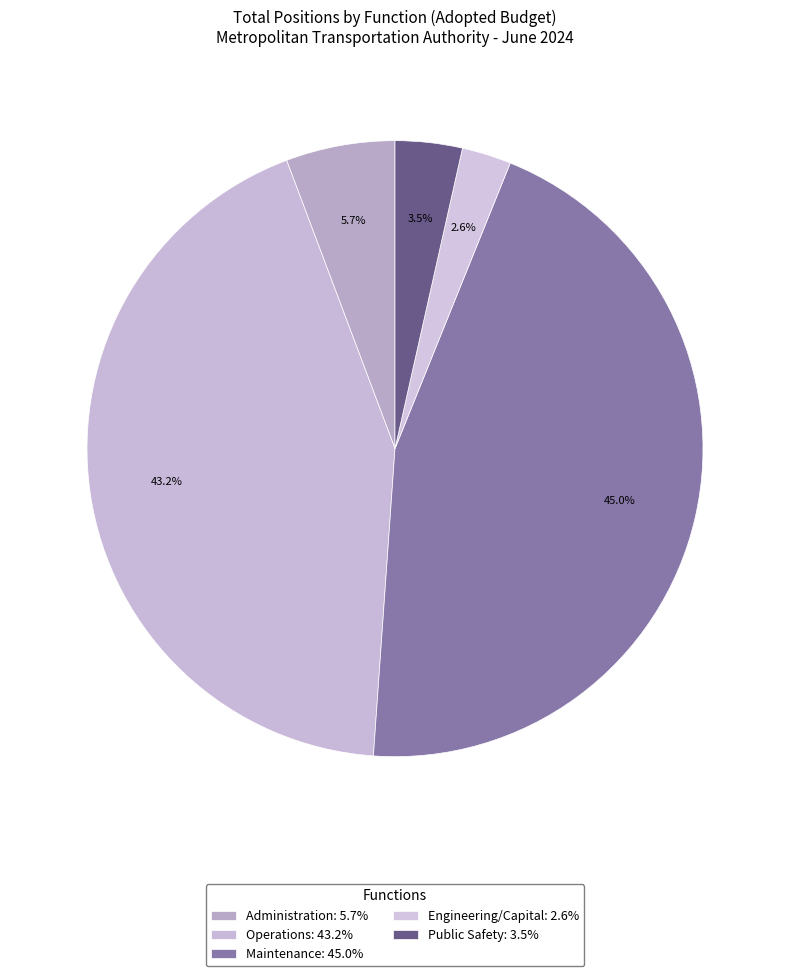

True or false: Administration accounts for 11% of the total.

False